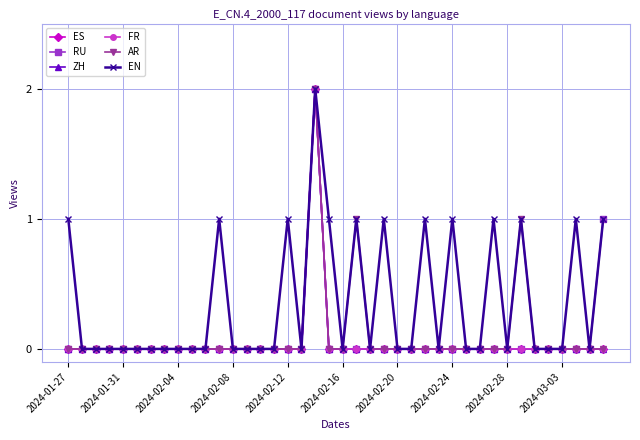

What is the maximum value shown in the chart?

2